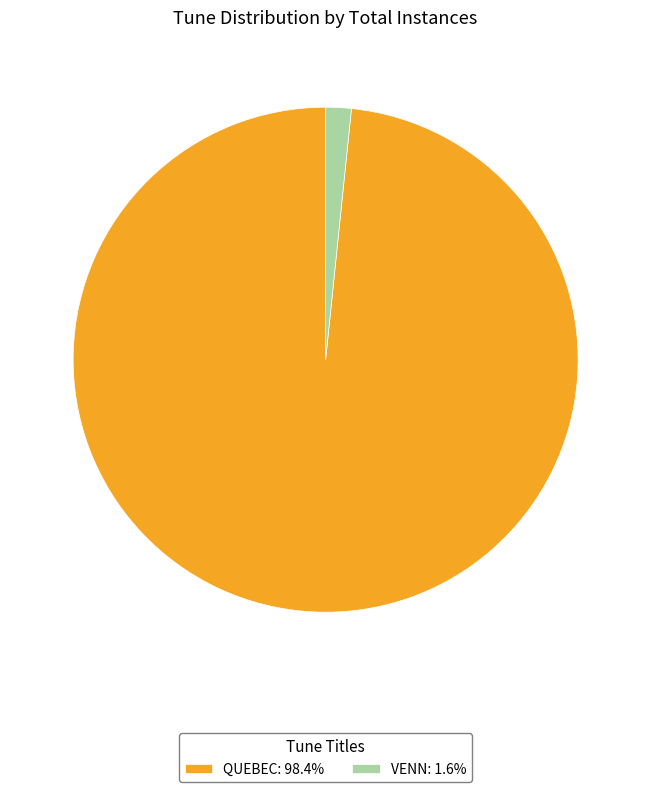

Combined, do QUEBEC: 98.4% and VENN: 1.6% account for over 50%?

Yes